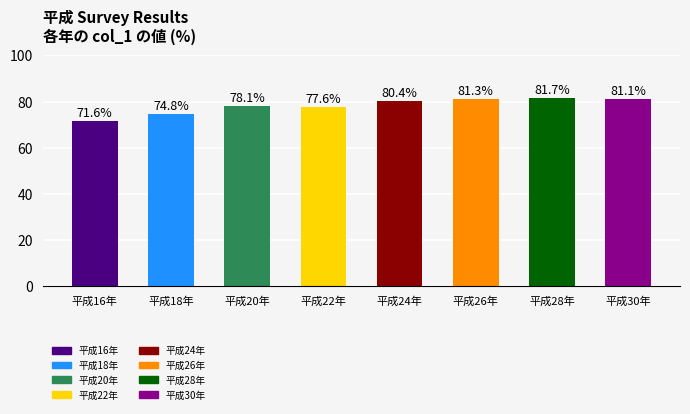

Are the bars grouped side by side (vs. stacked)?

No